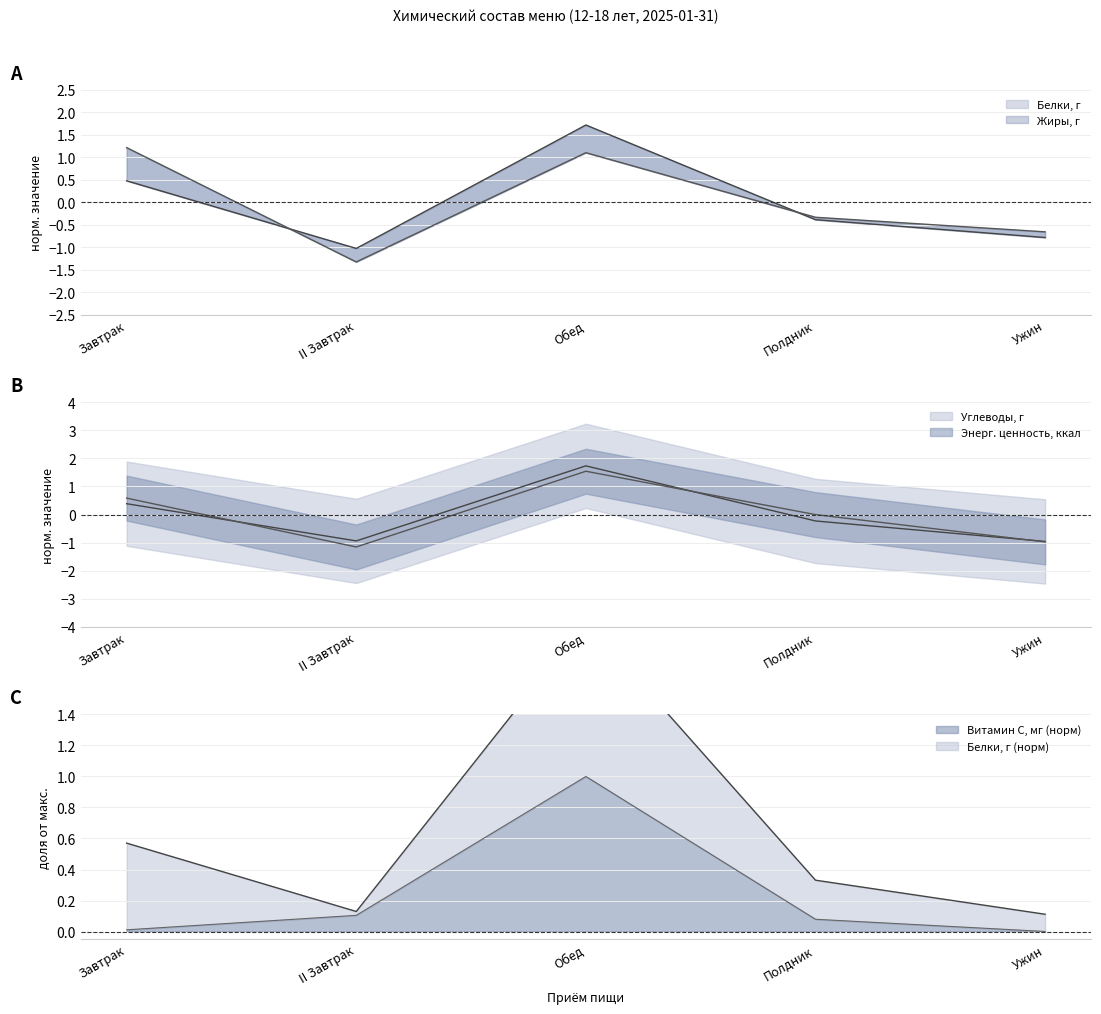

At which category does Энерг. ценность, ккал reach its first local valley?

II Завтрак